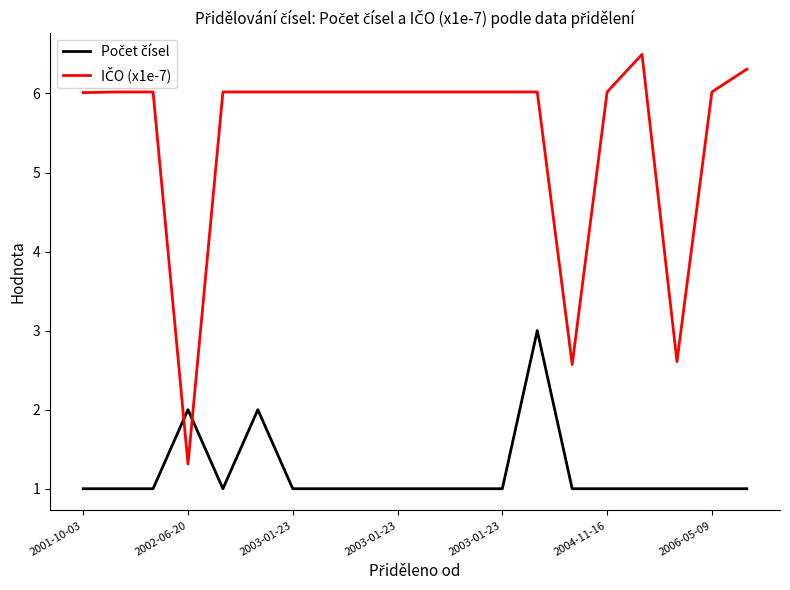

What is the minimum value shown in the chart?

1.0